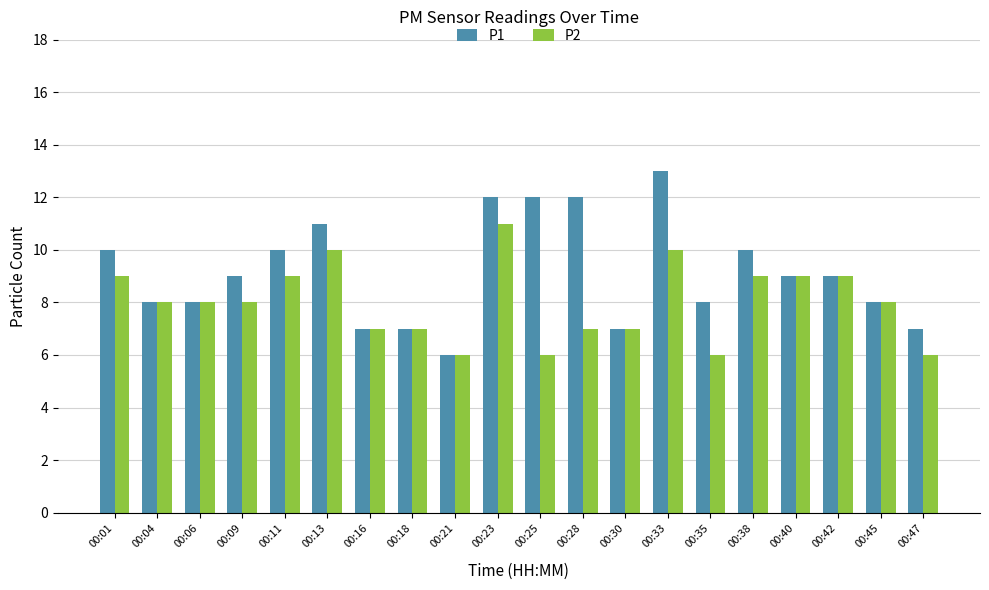

Which series has the largest total across all categories?

P1